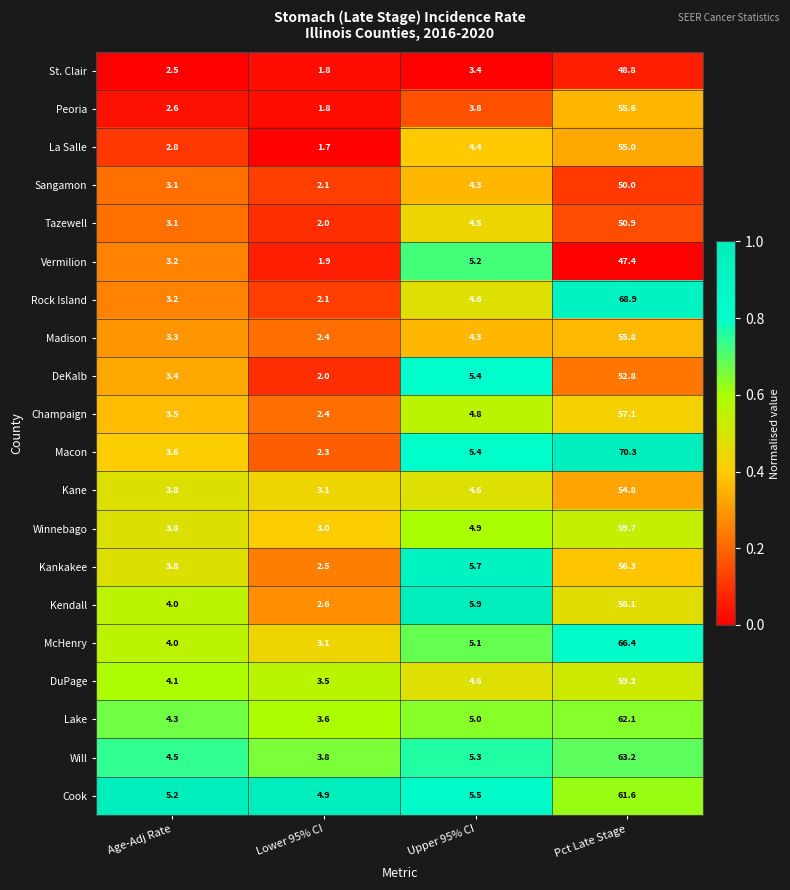

List the series in order of their peak value, highest first.

Macon, Rock Island, McHenry, Will, Lake, Cook, Winnebago, DuPage, Kendall, Champaign, Kankakee, Madison, Peoria, La Salle, Kane, DeKalb, Tazewell, Sangamon, St. Clair, Vermilion